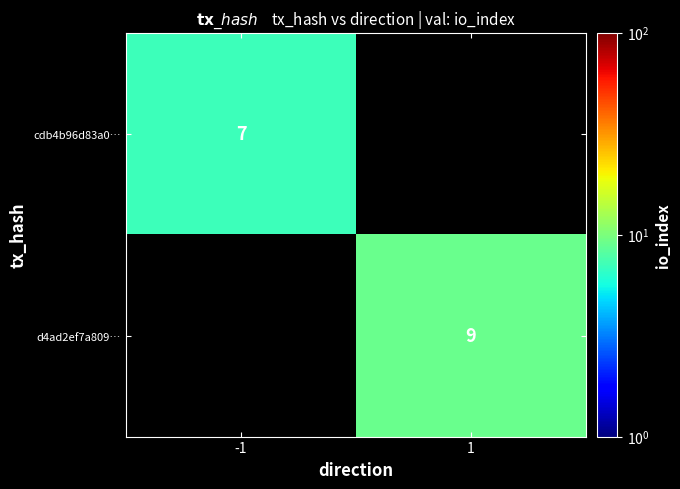

The d4ad2ef7a809… series shows 9 at 1. True or false?

True